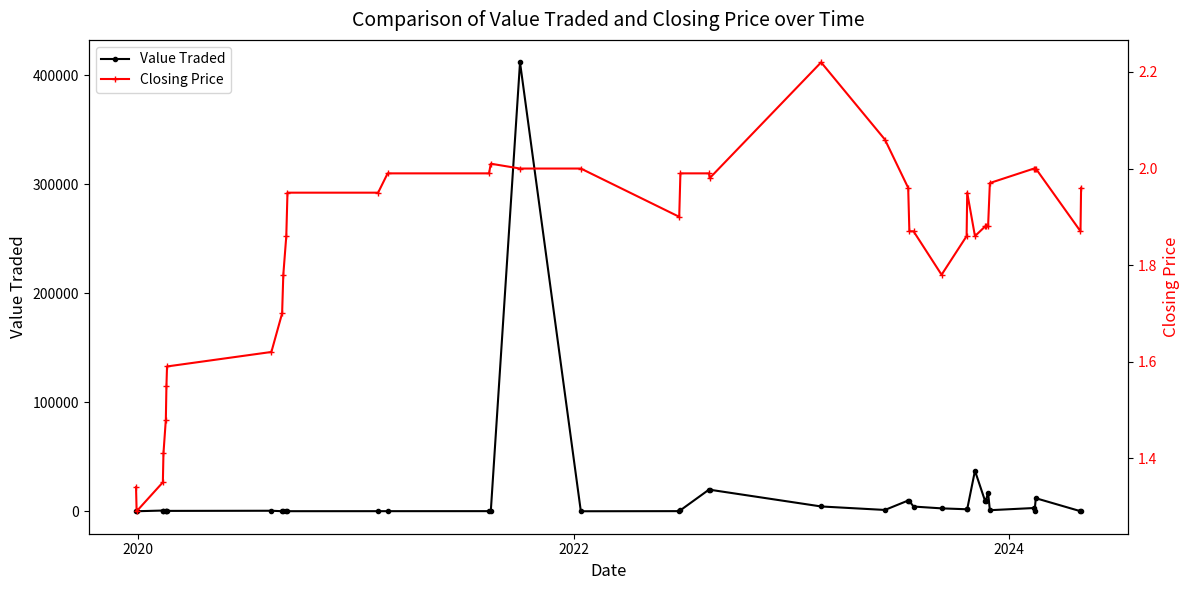

True or false: Value Traded has more than 0 interior local peaks.

True